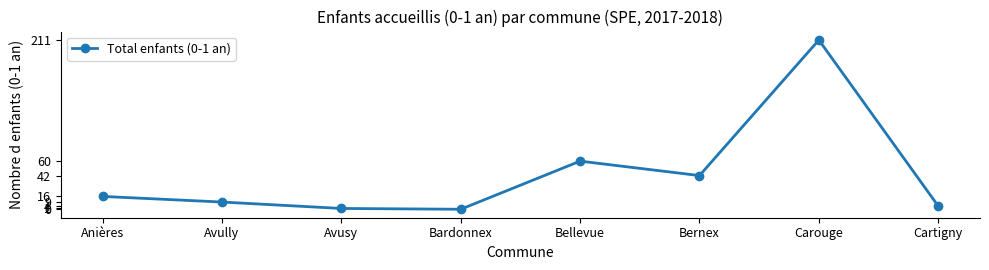

Reading left to right, transcribe all the data shown in this chart.

16	9	1	0	60	42	211	4